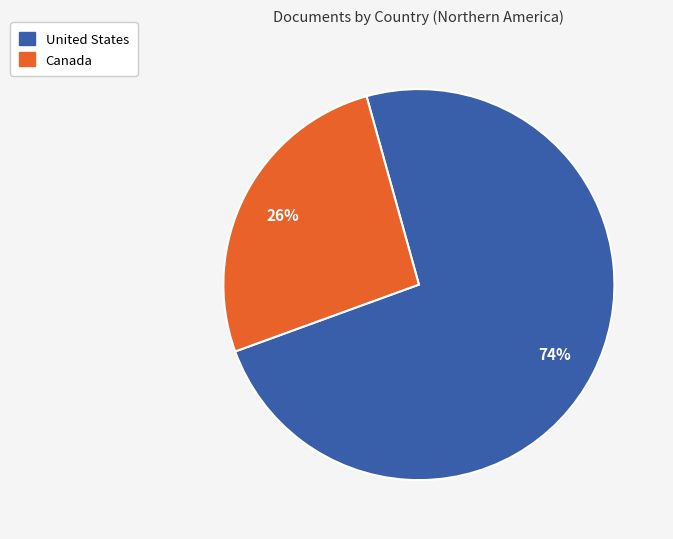

Is it true that United States is 66% of the pie?

False